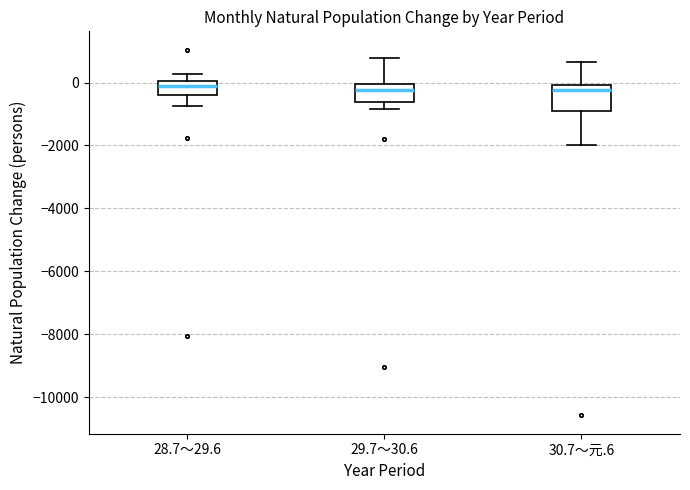

Which box is the tallest, from its lower edge to its upper edge?

30.7～元.6